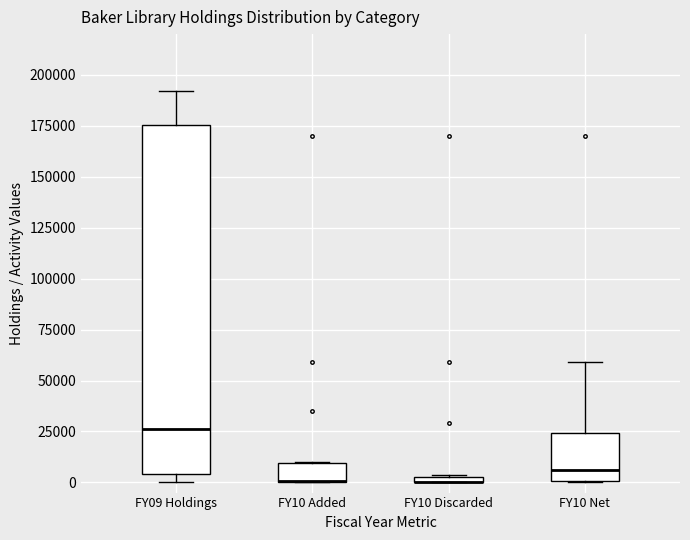

Where is the upper edge of the box for FY09 Holdings on the y-axis? The values are not printed on the chart, so give them approximately, as read against the axis.

175000